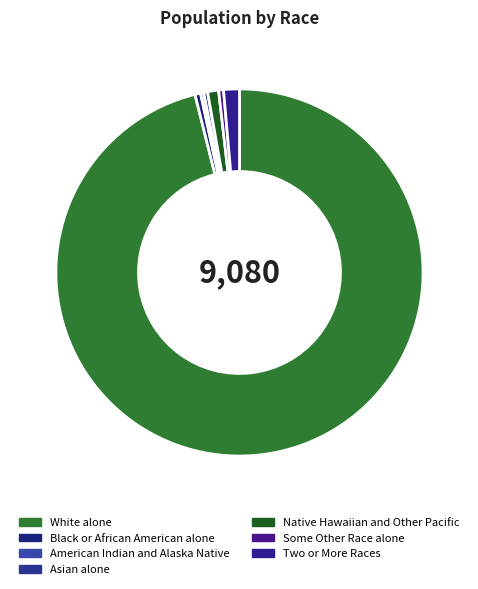

What percentage do Black or African American alone and Native Hawaiian and Other Pacific together represent?

1.5%